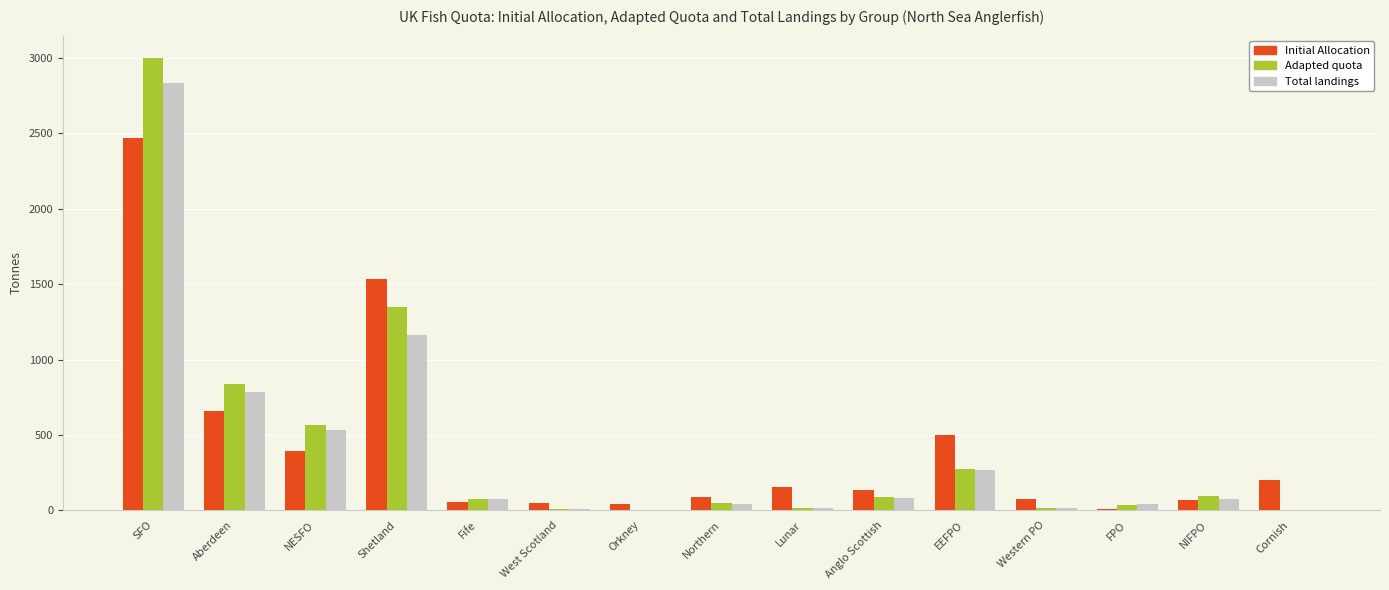

Is the value of Initial Allocation at SFO greater than the value of Total landings at West Scotland?

Yes